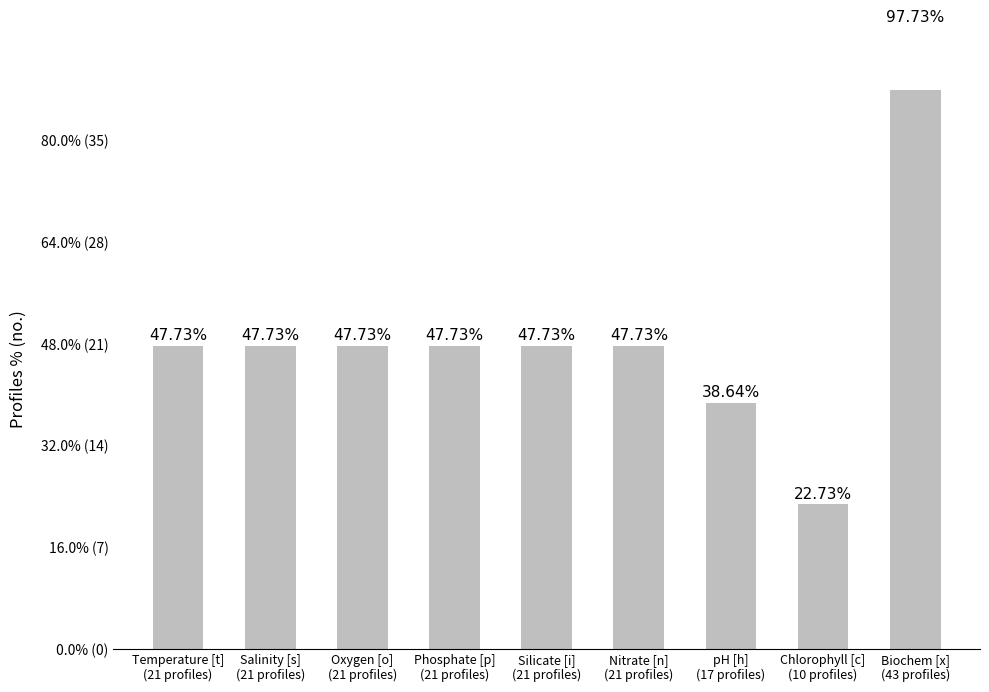

What is the label of the 6th bar from the right?

Phosphate [p]
(21 profiles)